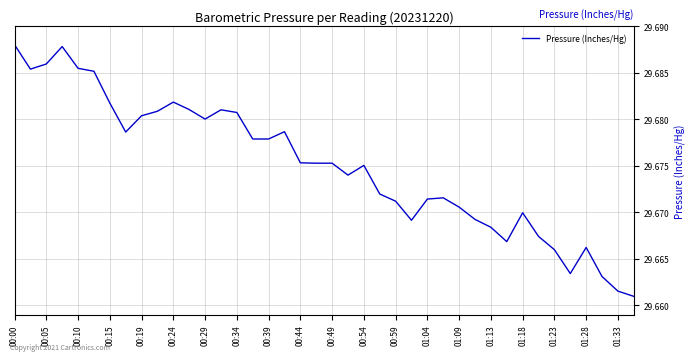

Count the values in the range 29 to 30.

40